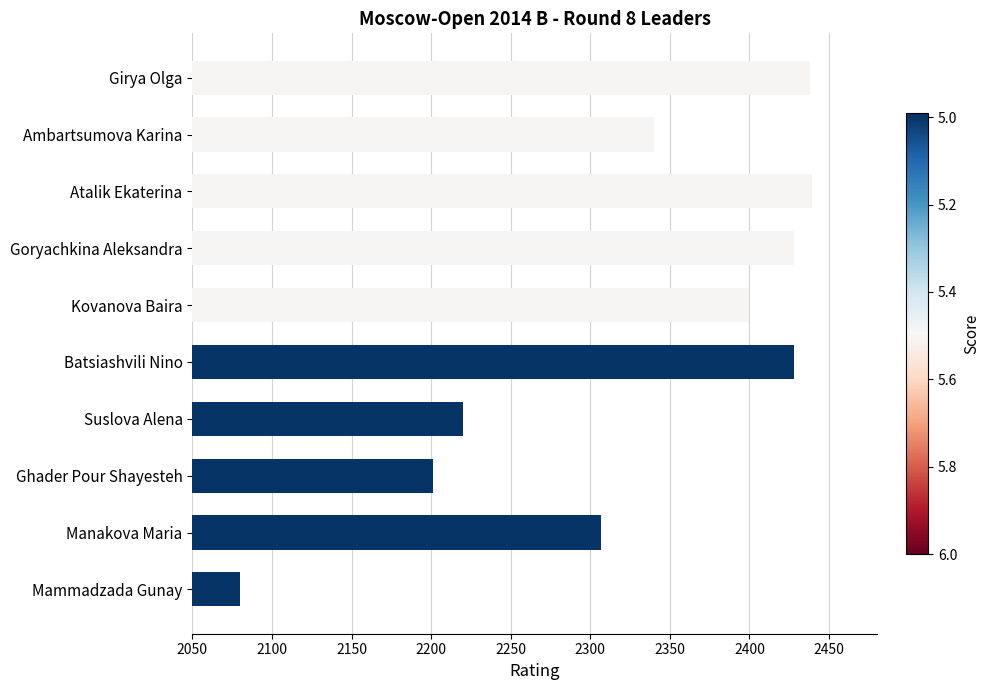

How many distinct data groups are displayed?

1